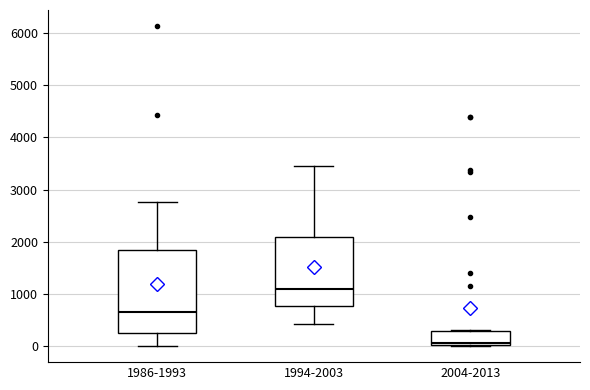

Comparing the boxes themselves (not the whiskers), which one is the tallest?

1986-1993